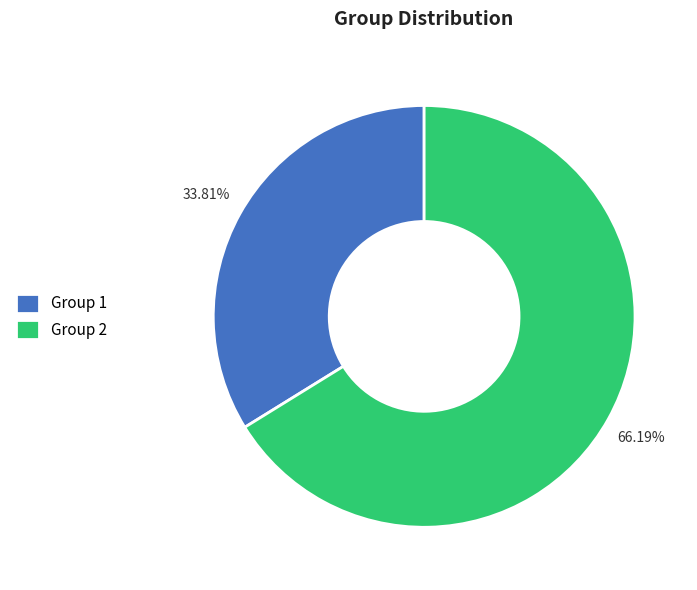

Which category has the smallest portion of the pie?

Group 1